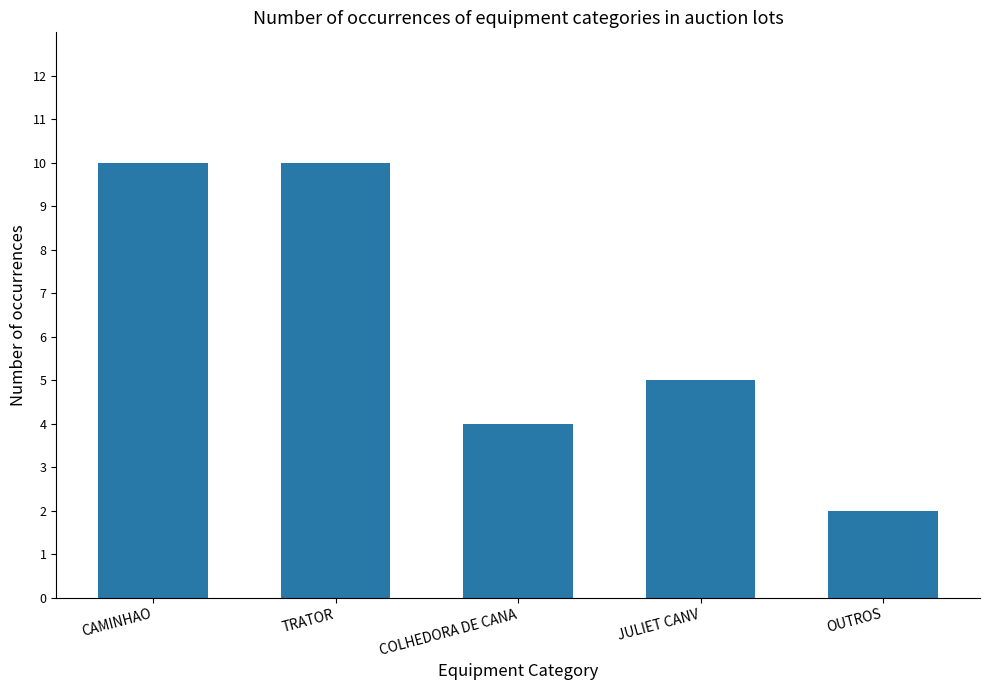

The value at OUTROS is 2. True or false?

True